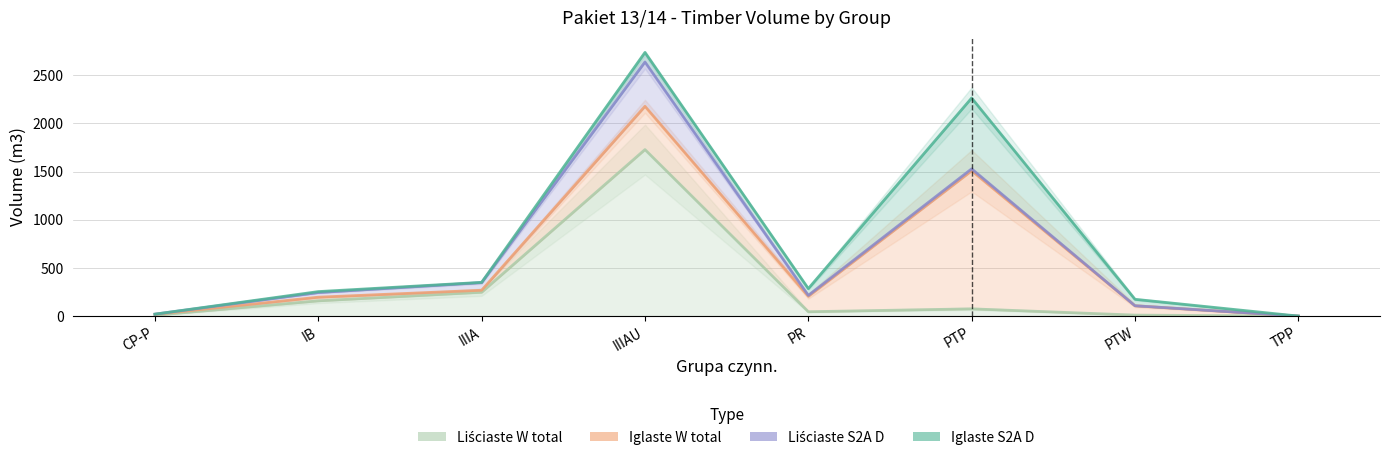

What is the highest value of the Iglaste W total series?

1433